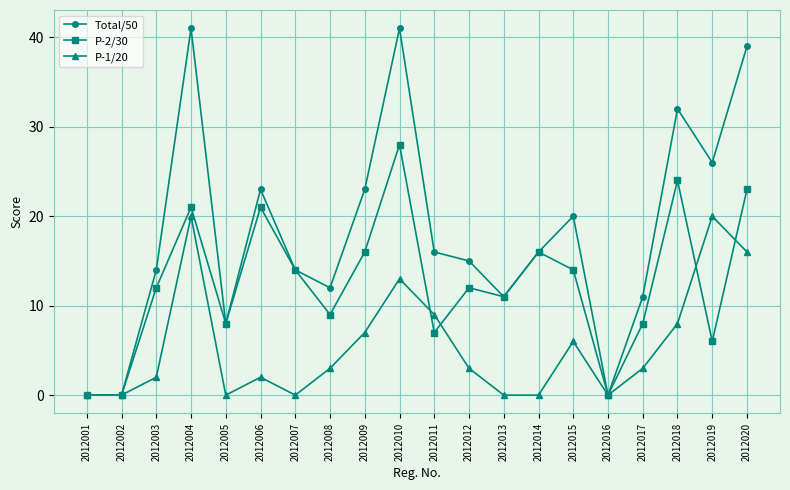

What is the maximum value for P-2/30?

28